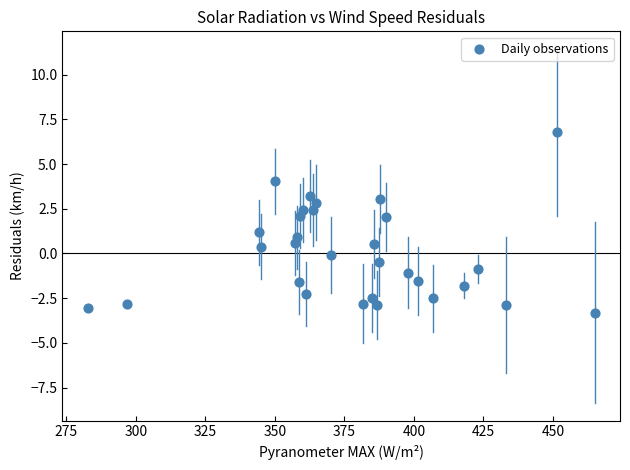

What is the range of Y values (max minus min)?

10.1